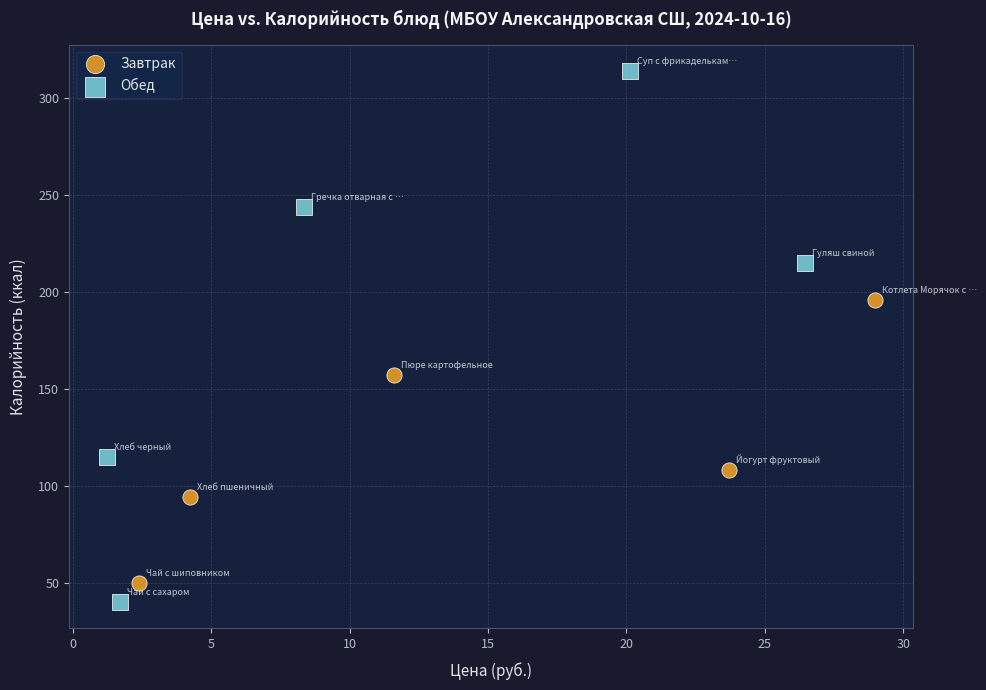

Which series contains the highest Y value?

Обед